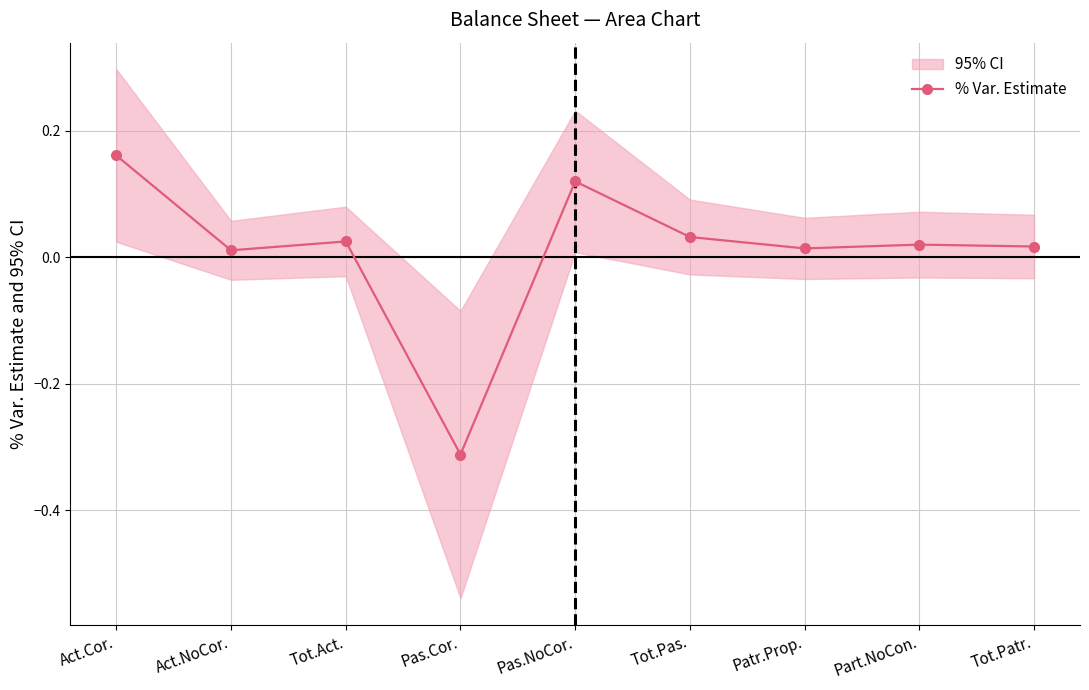

At which category does the chart reach its peak across all series?

Act.Cor.